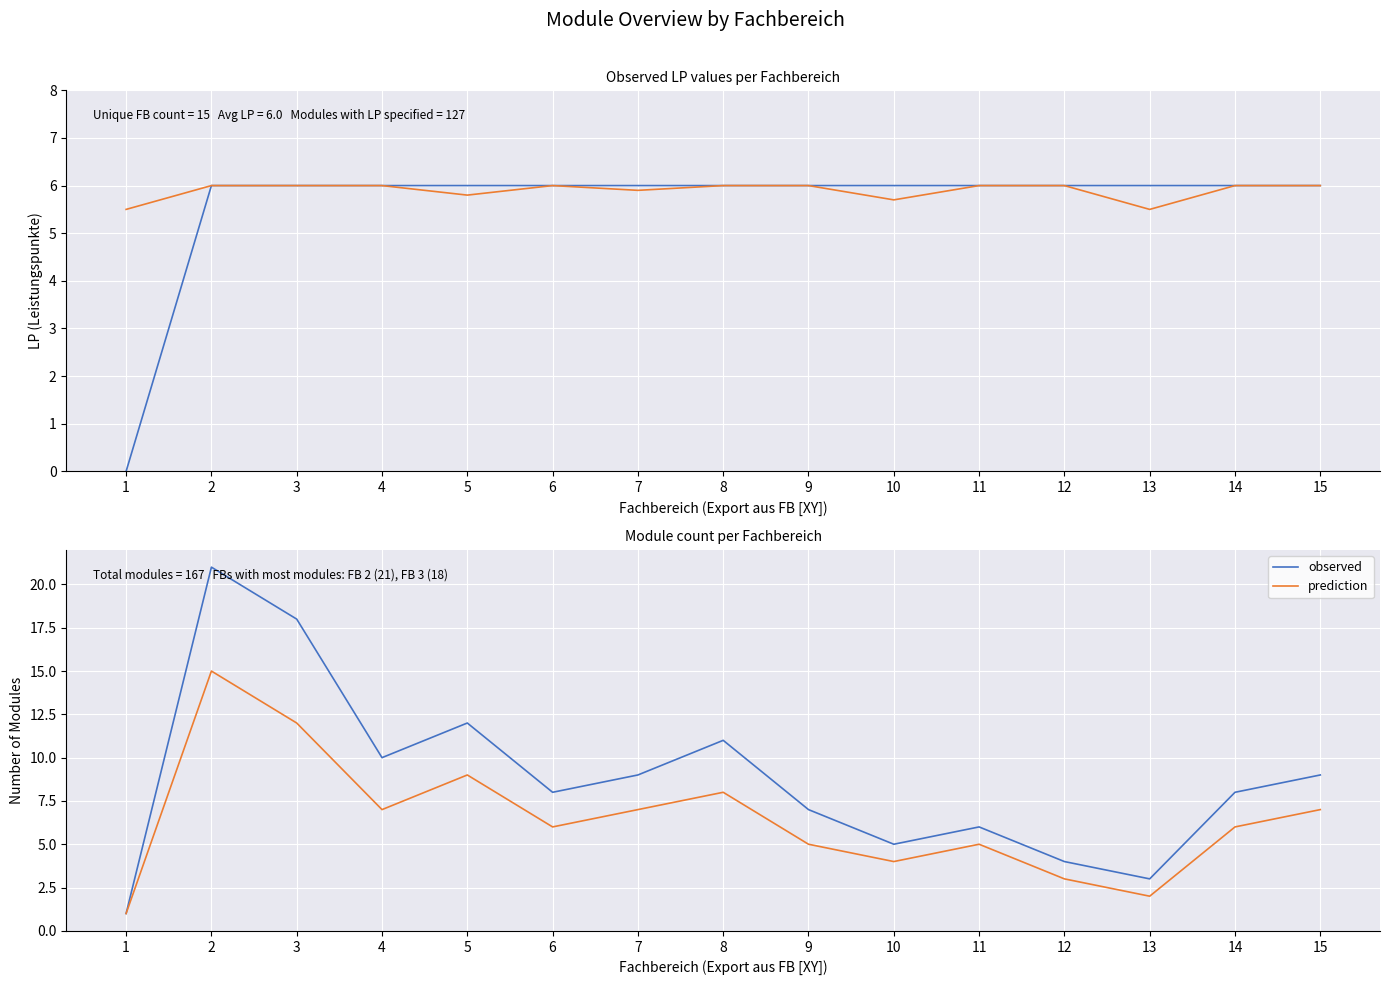

Between 3 and 14, which series saw the biggest shift?

observed